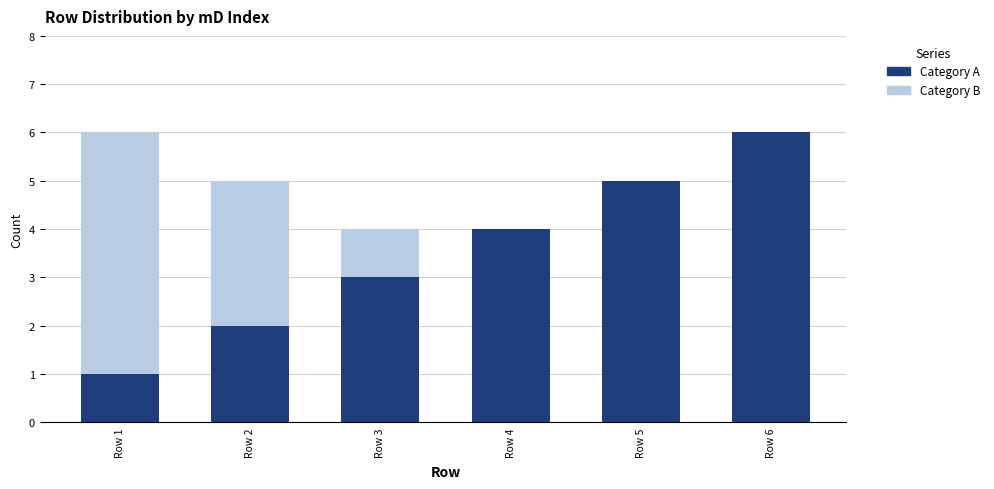

True or false: Category A has a value of 6 at Row 4.

False